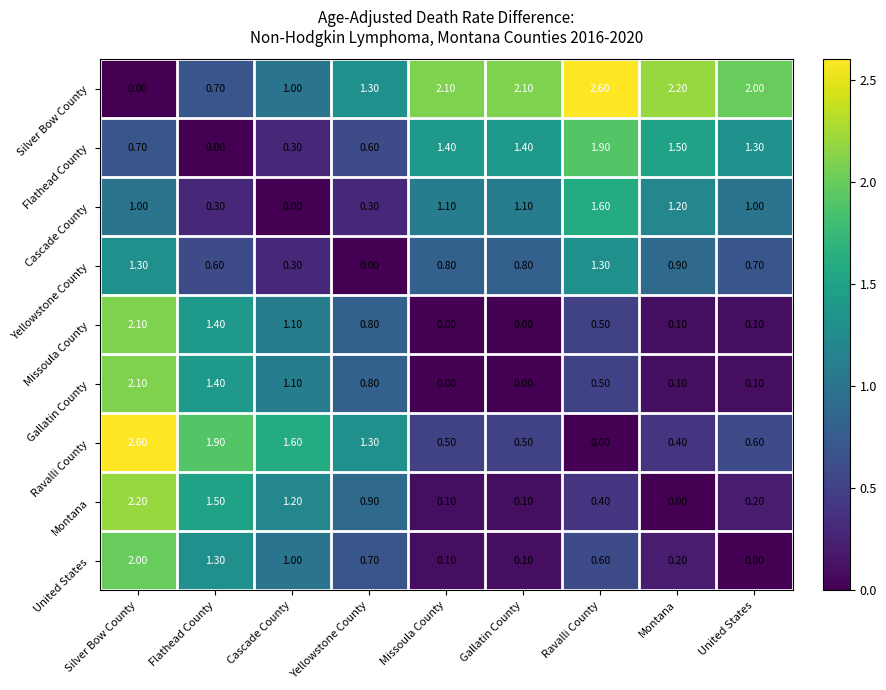

What is the difference between the maximum and minimum values in the Silver Bow County series?

2.6